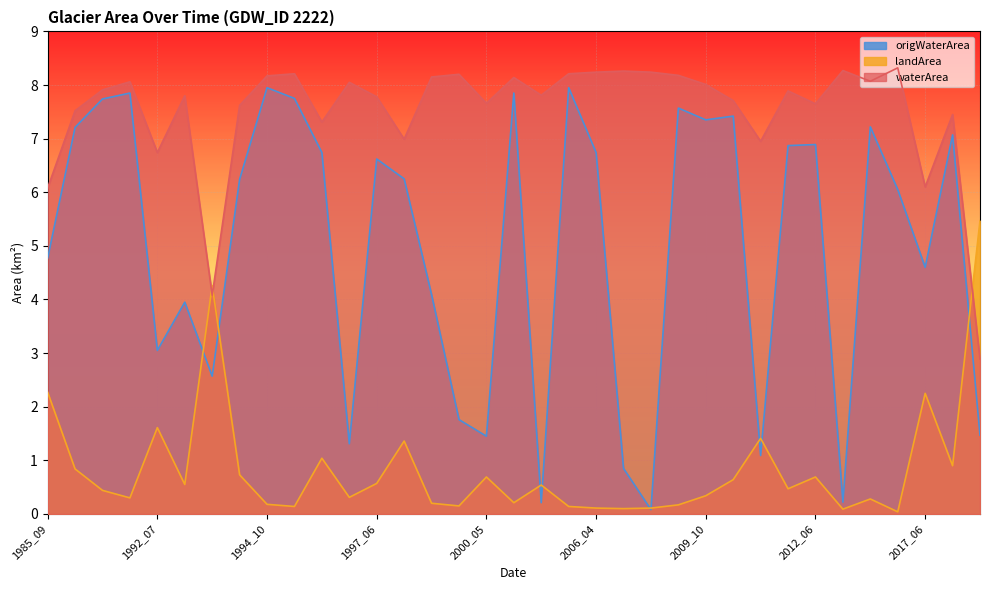

What is the total value across all series at 1985_09?

13.1